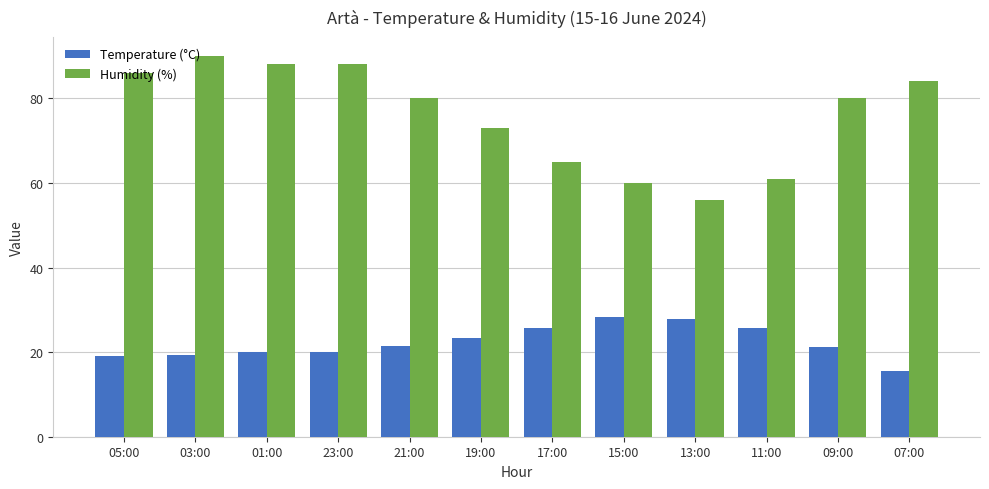

What is the difference between the Humidity (%) values at 23:00 and 03:00?

2.0